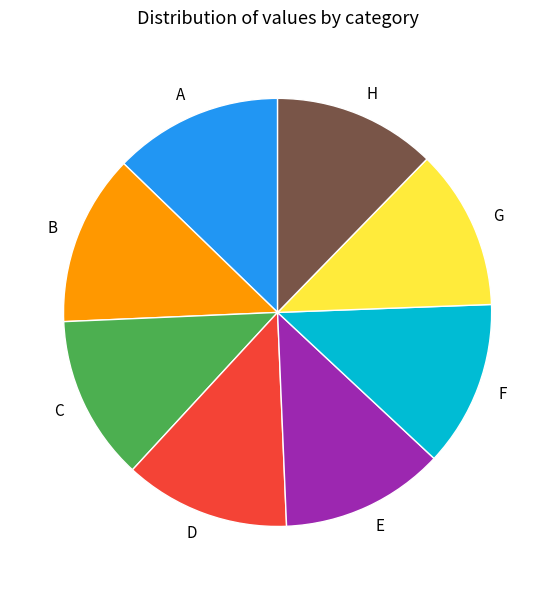

True or false: F accounts for 13% of the total.

True